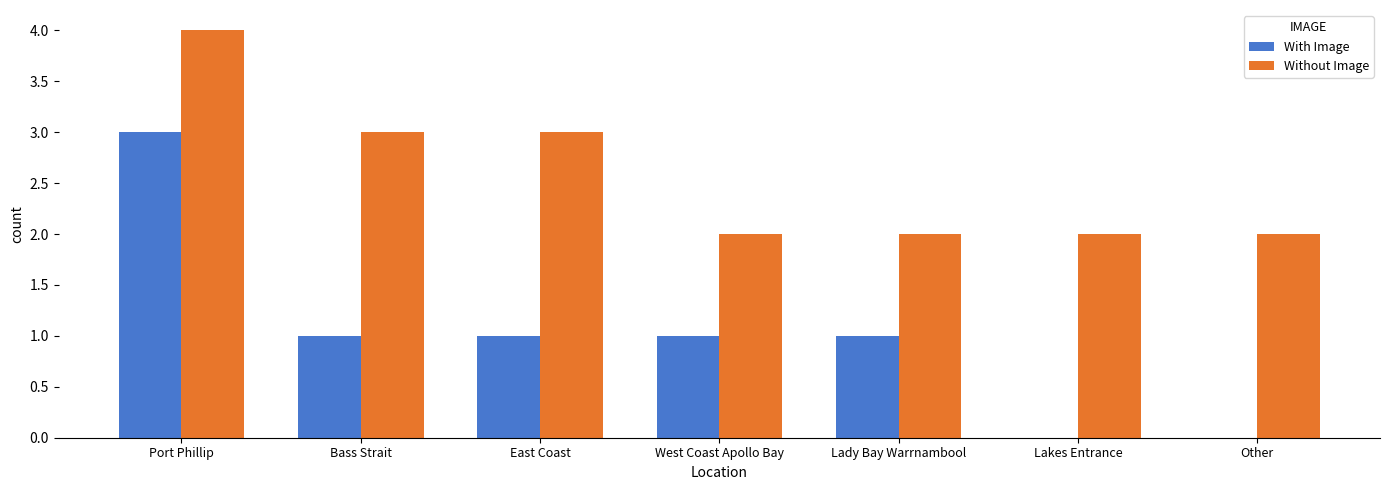

What is the greatest value displayed?

4